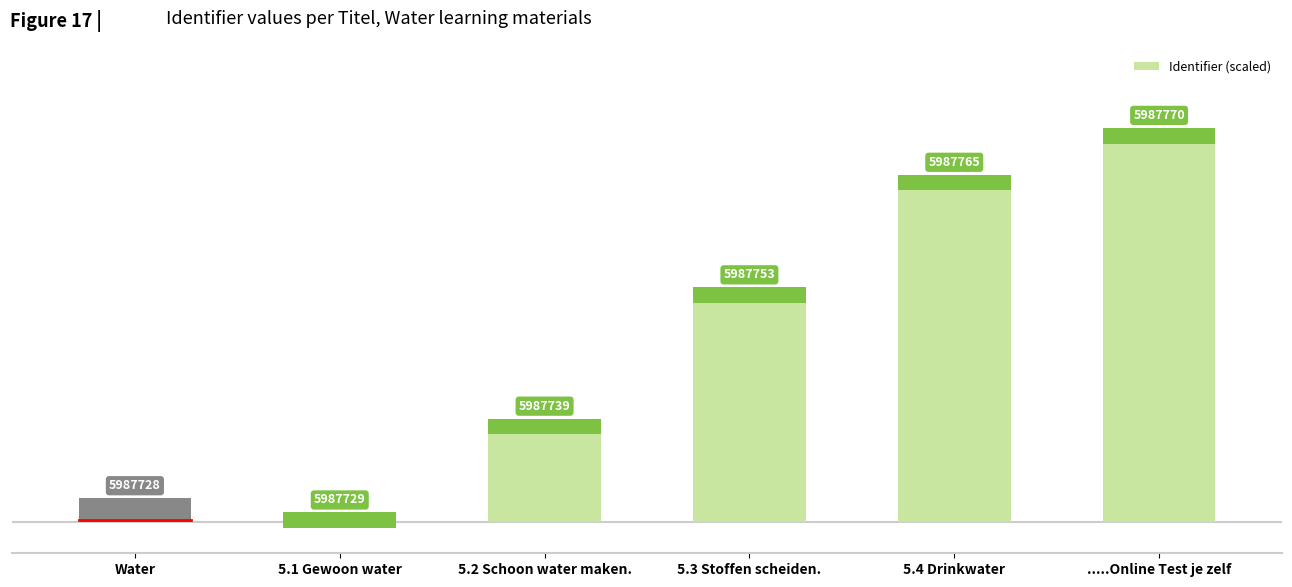

Approximately how many times larger is the value at 5.3 Stoffen scheiden. compared to 5.2 Schoon water maken.?

2.3